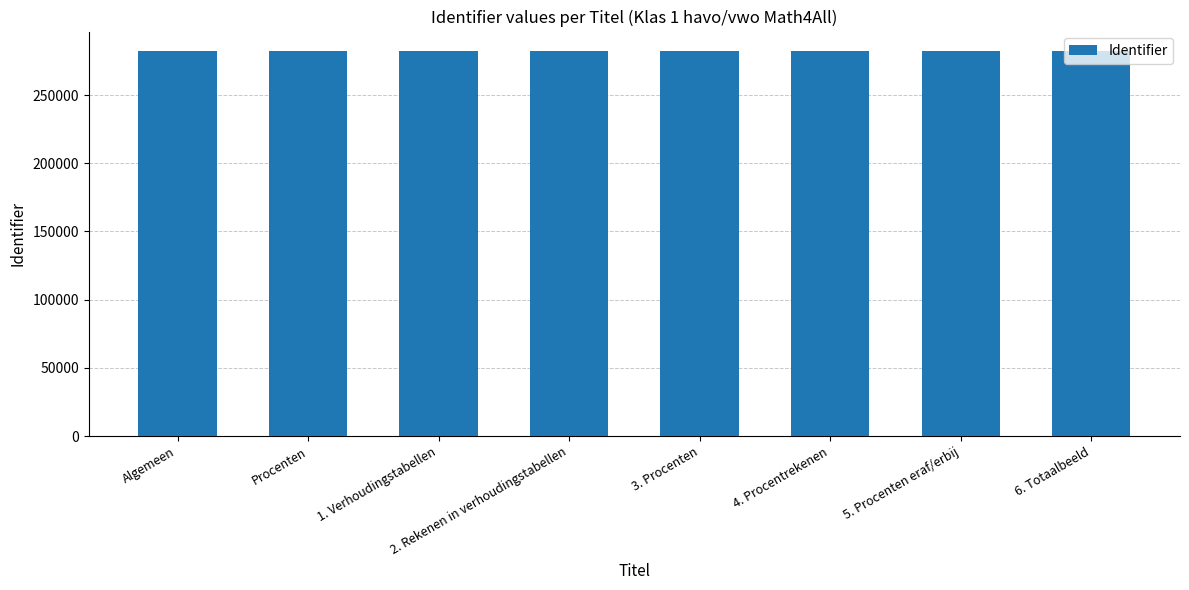

What is the sum of all values?

2258946